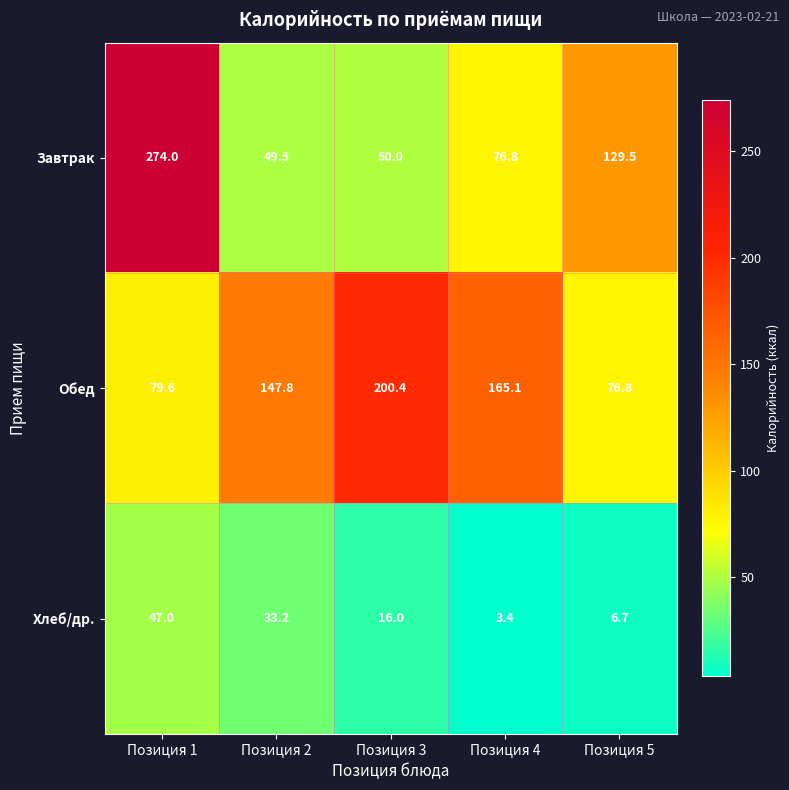

What is the difference between the highest and lowest values at Позиция 5?

122.8